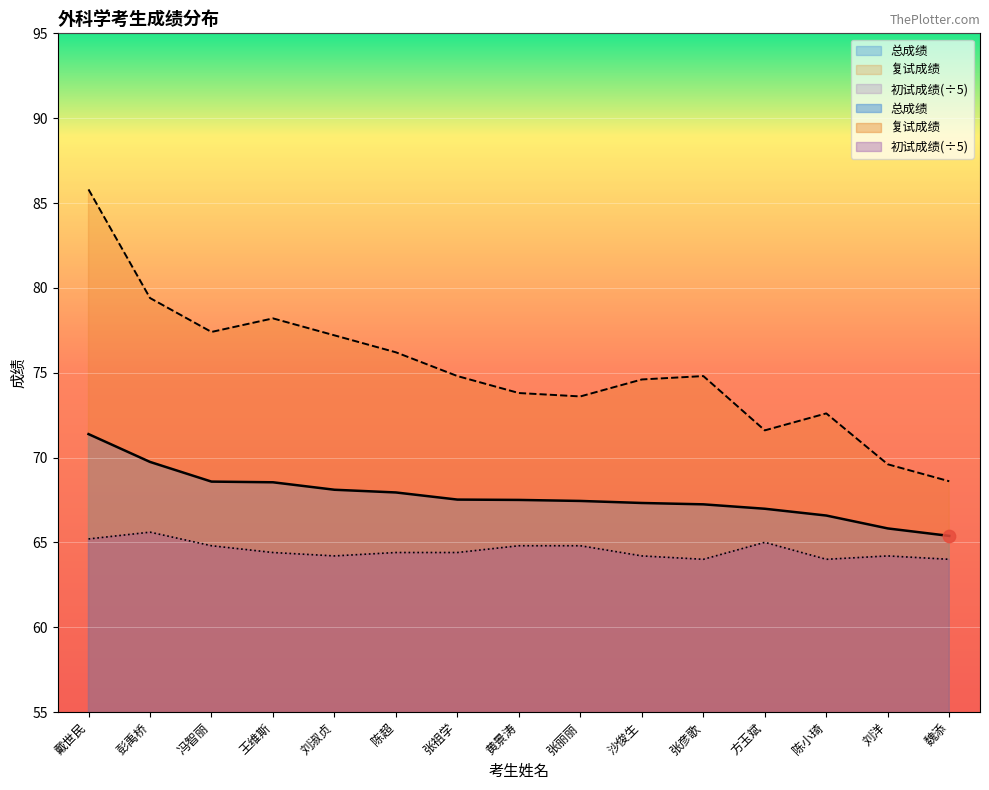

At which category is the sum across all series the highest?

戴世民